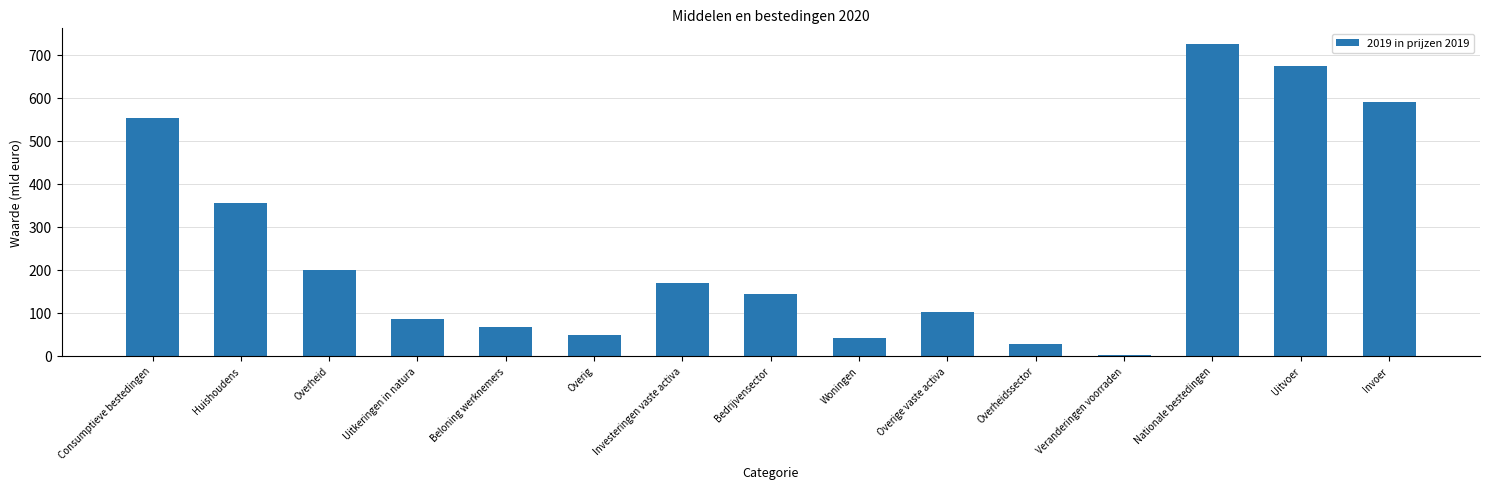

What value does the data have at Veranderingen voorraden?

2.3